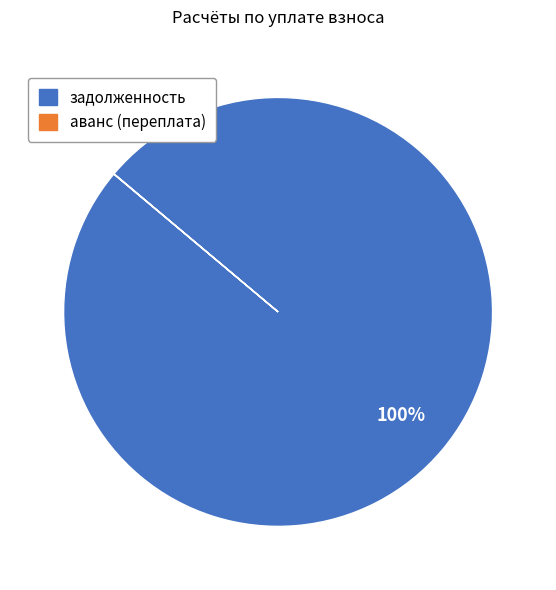

Does any single category account for the majority?

Yes